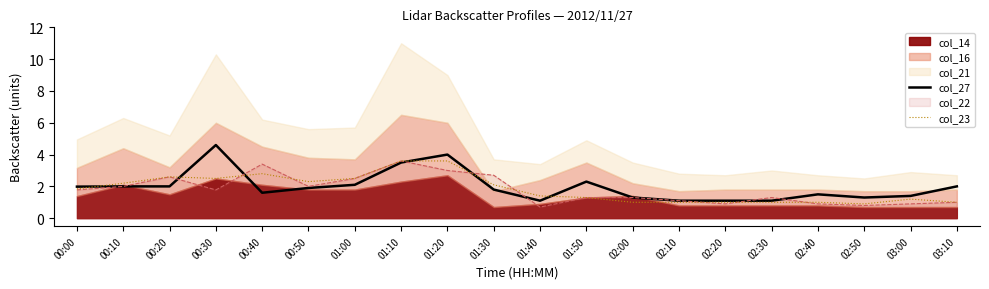

Is the value of col_23 at 00:40 greater than the value of col_22 at 02:20?

Yes